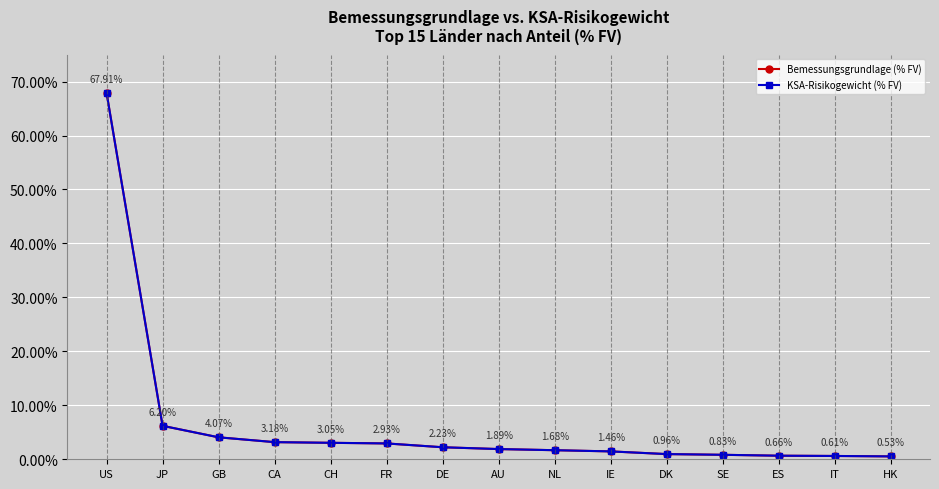

Rank the series at FR from lowest to highest value.

Bemessungsgrundlage (% FV), KSA-Risikogewicht (% FV)